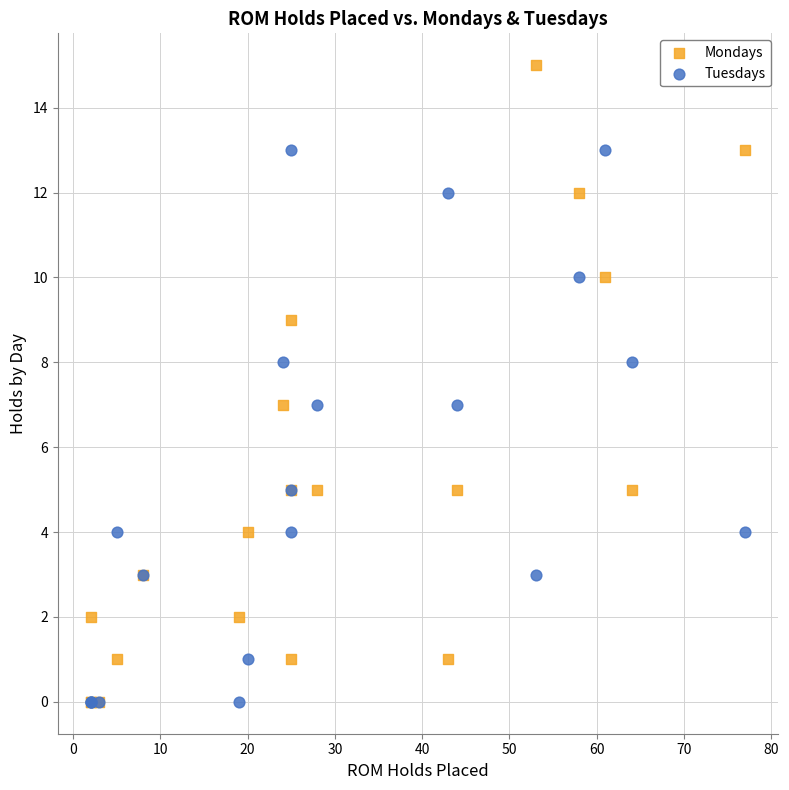

What are all the series names shown in the legend?

Mondays, Tuesdays